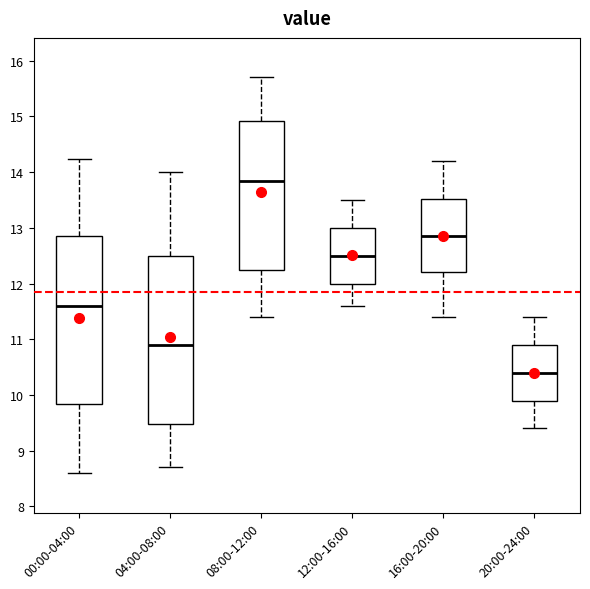

Where does the median line of the box for 20:00-24:00 sit on the y-axis? The values are not printed on the chart, so give them approximately, as read against the axis.

10.4